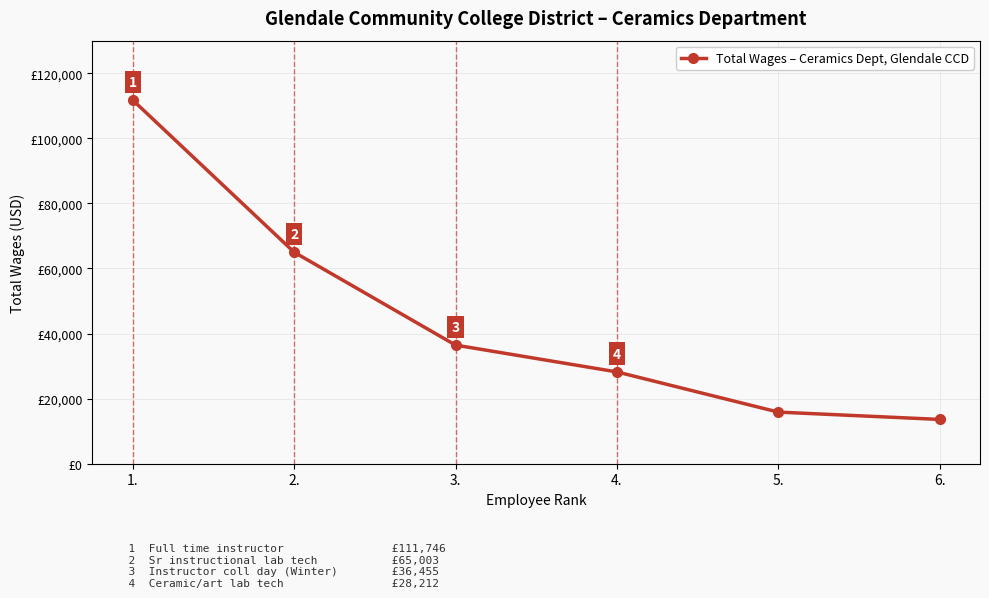

At which label does the data first exceed 36455?

1.